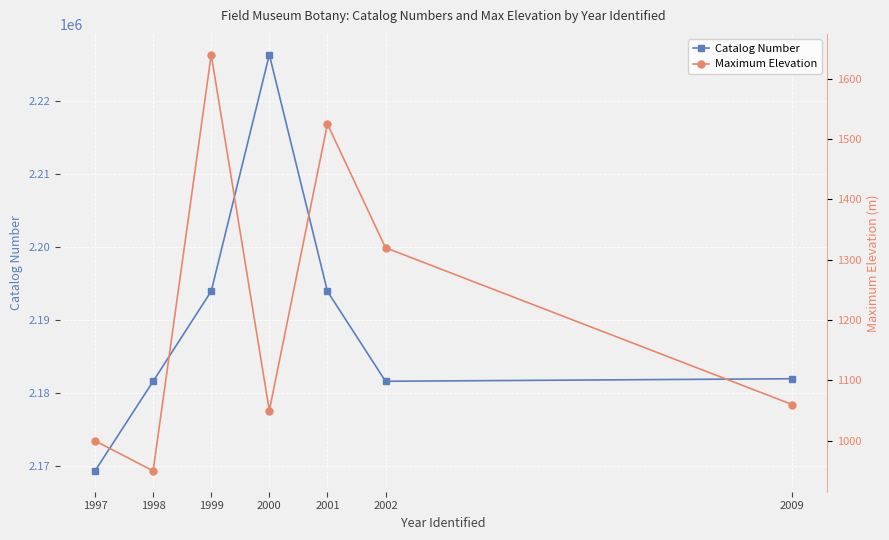

What is the difference between the highest and lowest values at 2001?

2192457